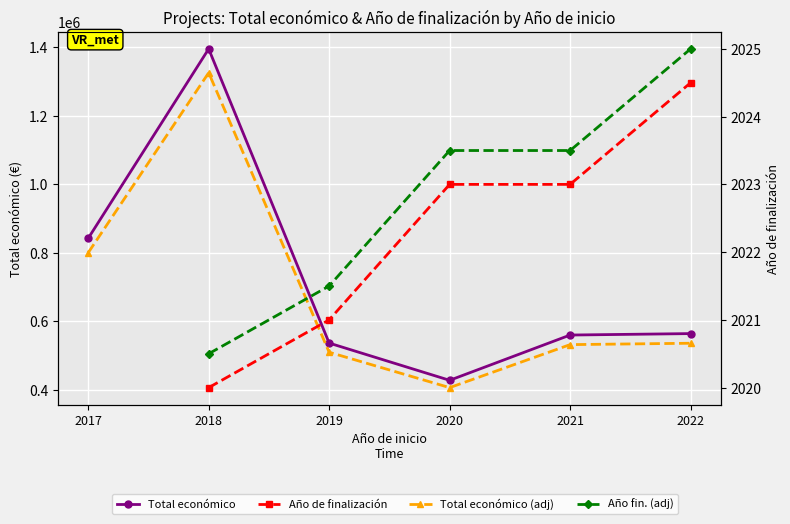

What are all the series names shown in the legend?

Total económico, Total económico (adj), Año de finalización, Año fin. (adj)